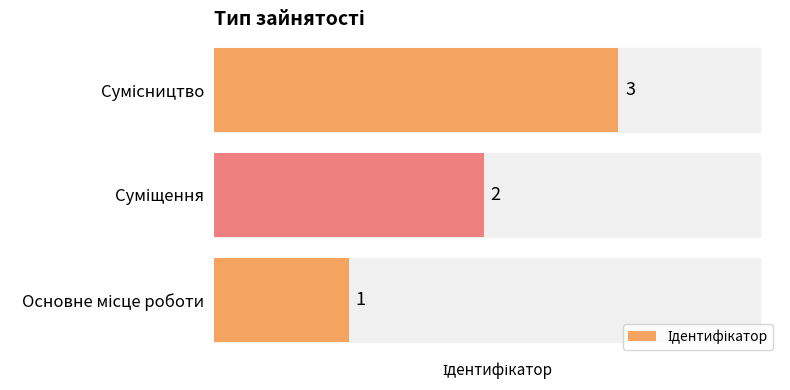

Count the values in the range 1 to 3.

3